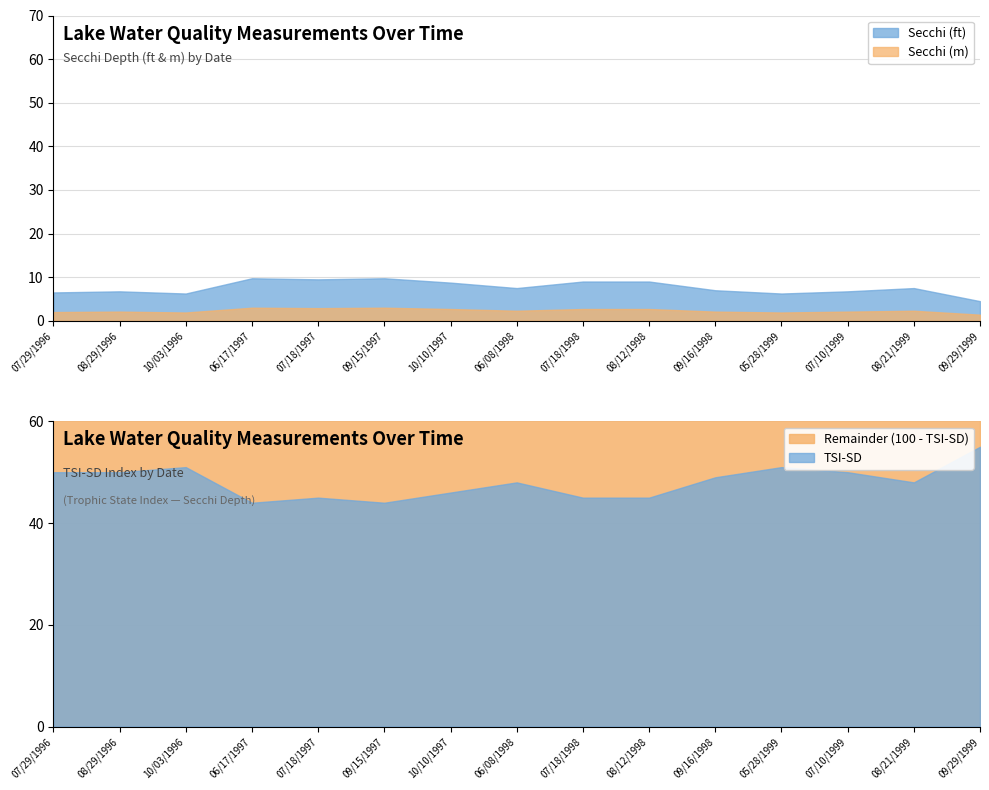

Reading left to right, extract all data points from this chart.

Secchi: 07/29/1996=6.5	08/29/1996=6.8	10/03/1996=6.2	06/17/1997=9.8	07/18/1997=9.5	09/15/1997=9.8	10/10/1997=8.8	06/08/1998=7.5	07/18/1998=9.0	08/12/1998=9.0	09/16/1998=7.0	05/28/1999=6.2	07/10/1999=6.8	08/21/1999=7.5	09/29/1999=4.5
Secchi Meters: 07/29/1996=2.0	08/29/1996=2.1	10/03/1996=1.9	06/17/1997=3.0	07/18/1997=2.9	09/15/1997=3.0	10/10/1997=2.7	06/08/1998=2.3	07/18/1998=2.7	08/12/1998=2.7	09/16/1998=2.1	05/28/1999=1.9	07/10/1999=2.1	08/21/1999=2.3	09/29/1999=1.4
Tsi Sd: 07/29/1996=50.0	08/29/1996=50.0	10/03/1996=51.0	06/17/1997=44.0	07/18/1997=45.0	09/15/1997=44.0	10/10/1997=46.0	06/08/1998=48.0	07/18/1998=45.0	08/12/1998=45.0	09/16/1998=49.0	05/28/1999=51.0	07/10/1999=50.0	08/21/1999=48.0	09/29/1999=55.0